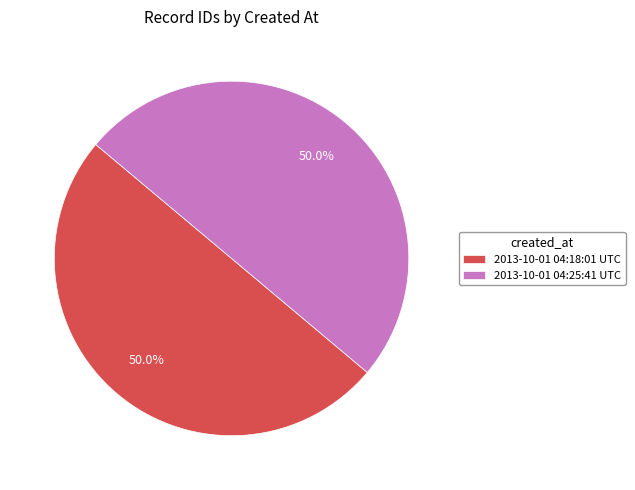

Is it true that 2013-10-01 04:18:01 UTC is 50% of the pie?

True